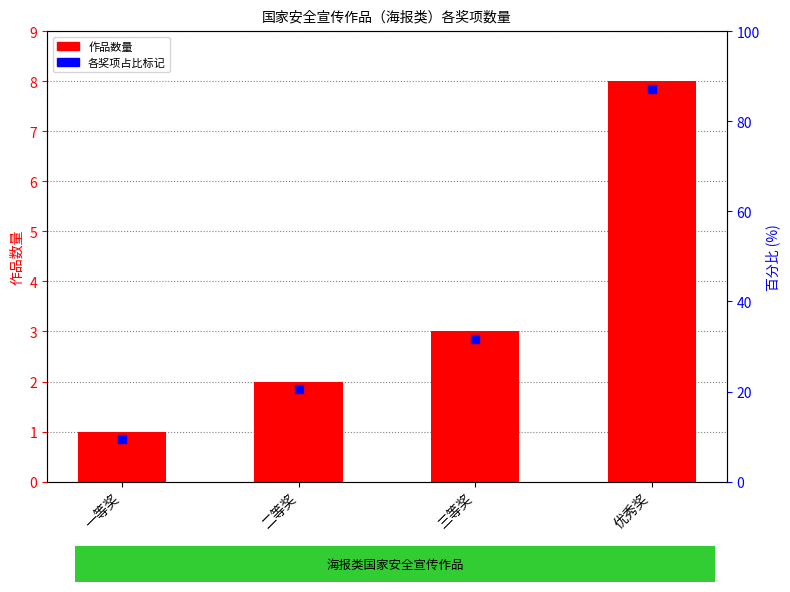

What is the total value across all series at 一等奖?

1.9